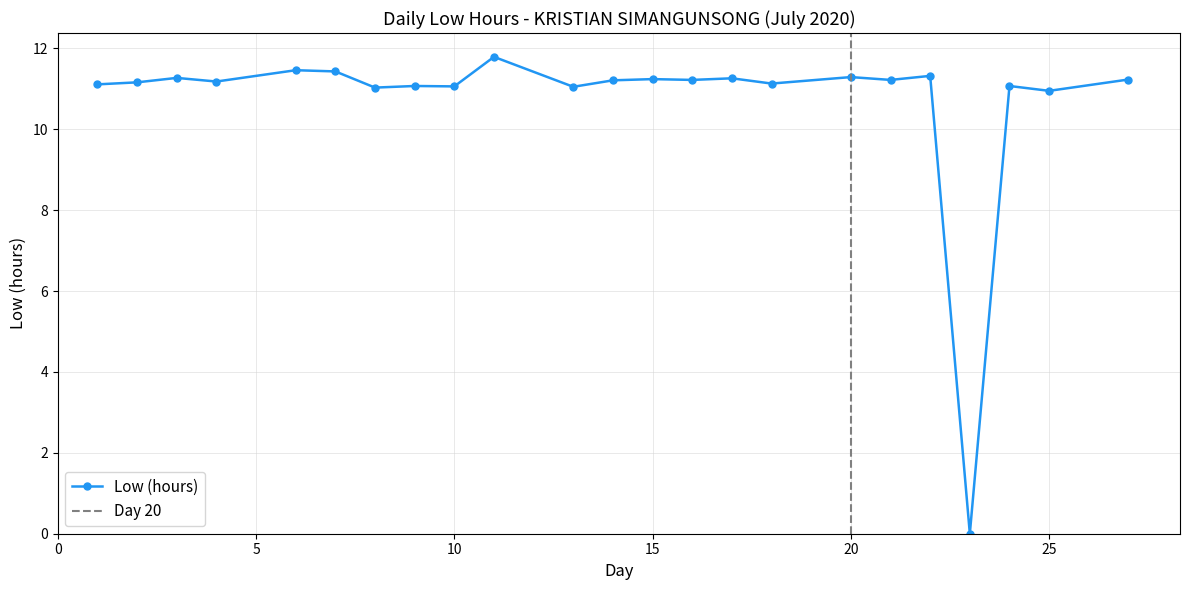

How many interior local peaks (higher than both neighbors) does the data have?

9